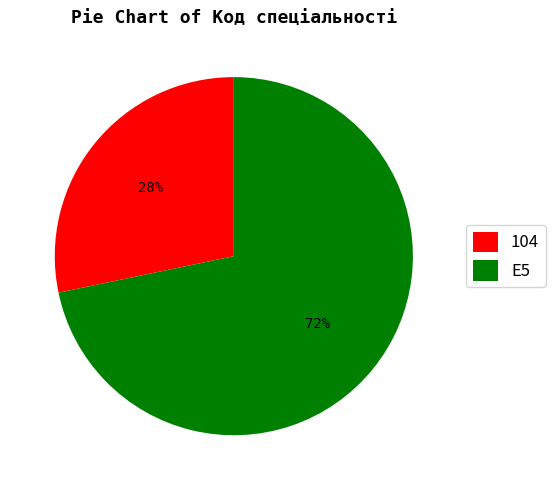

Which has a higher value, 104 or E5?

E5